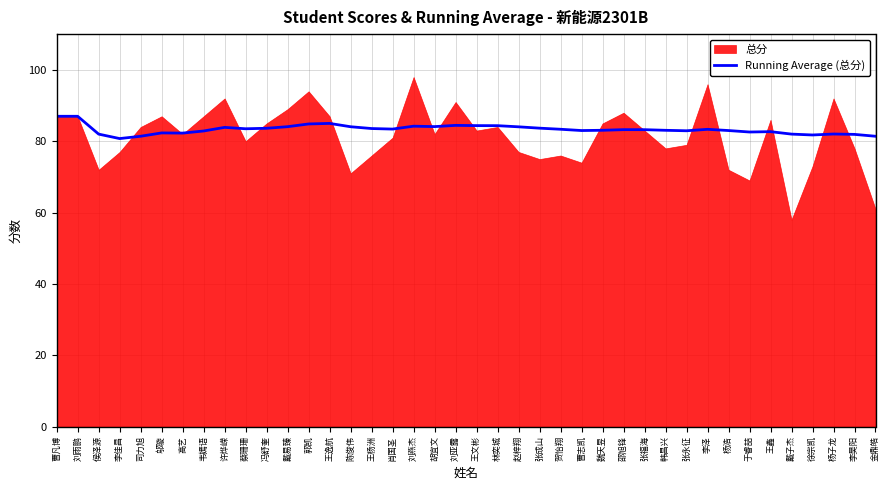

Approximately how many times larger is the value at 韩昌兴 compared to 张福海?

1.0